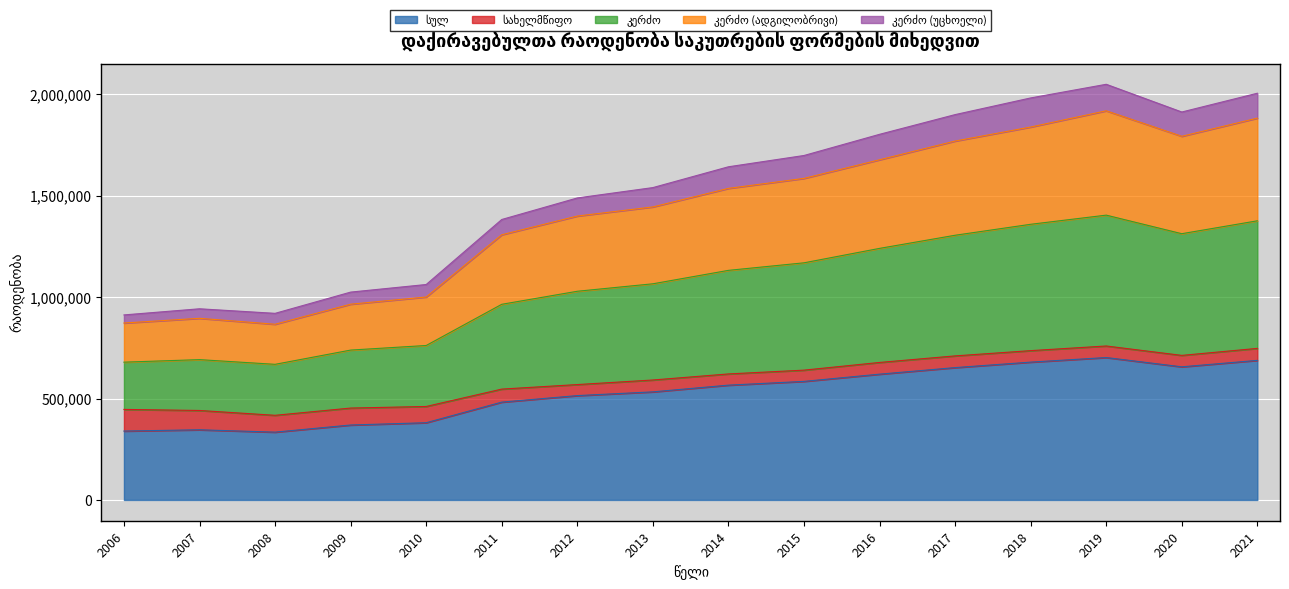

Which series changed the most between 2018 and 2021?

კერძო (ადგილობრივი)